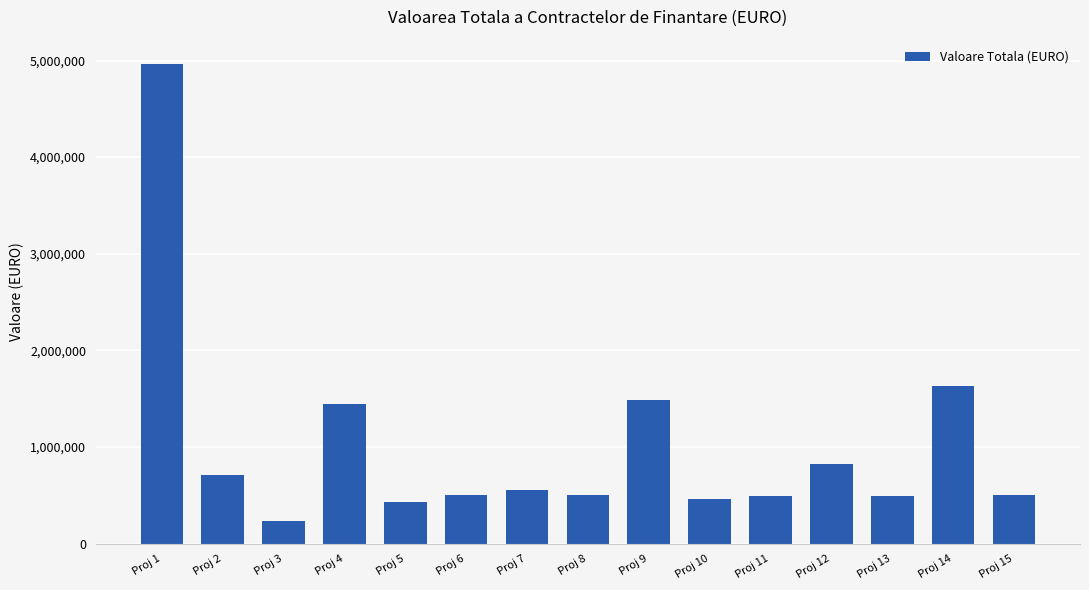

What is the value of the 6th bar from the left?

498120.0